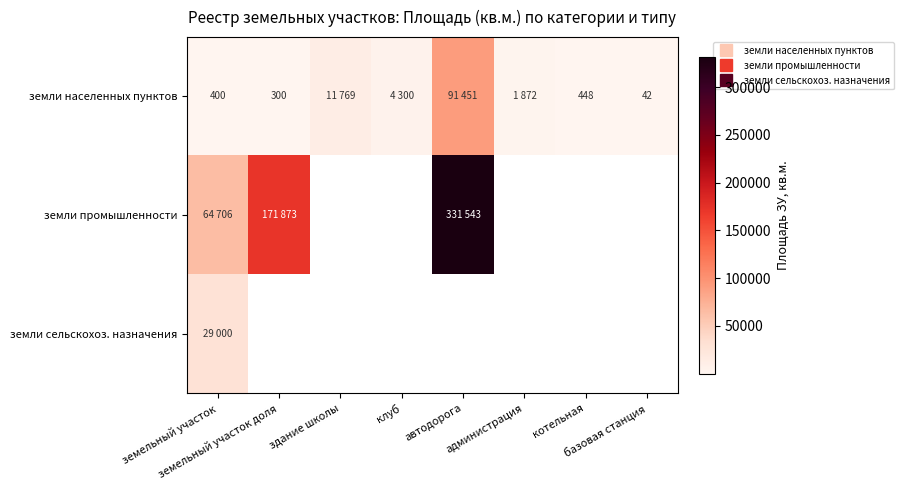

List the labels in order of земли сельскохоз. назначения value, largest first.

земельный участок, земельный участок доля, здание школы, клуб, автодорога, администрация, котельная, базовая станция